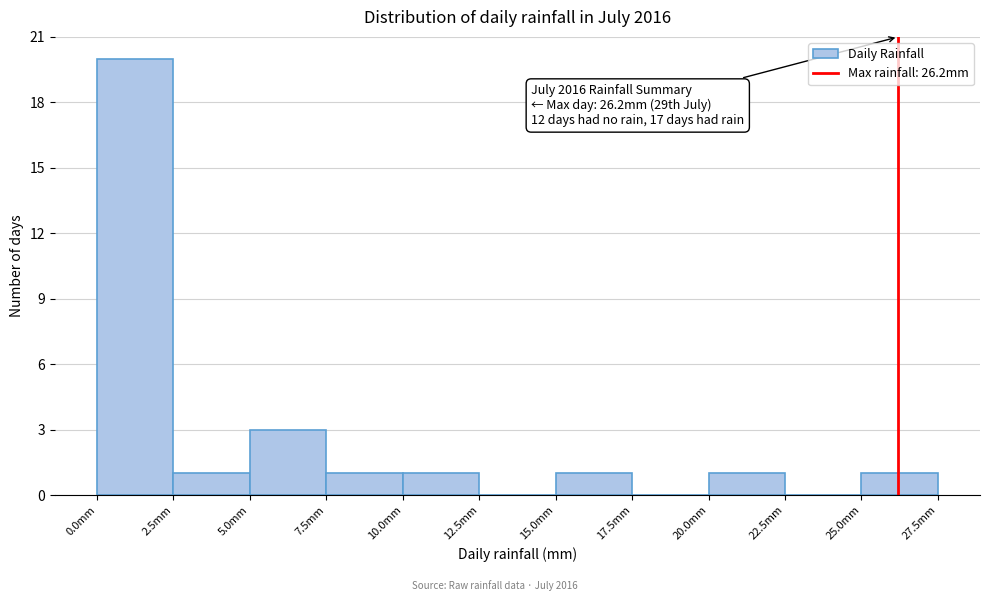

Which range on the x-axis has the tallest bar?

0.0 to 2.5